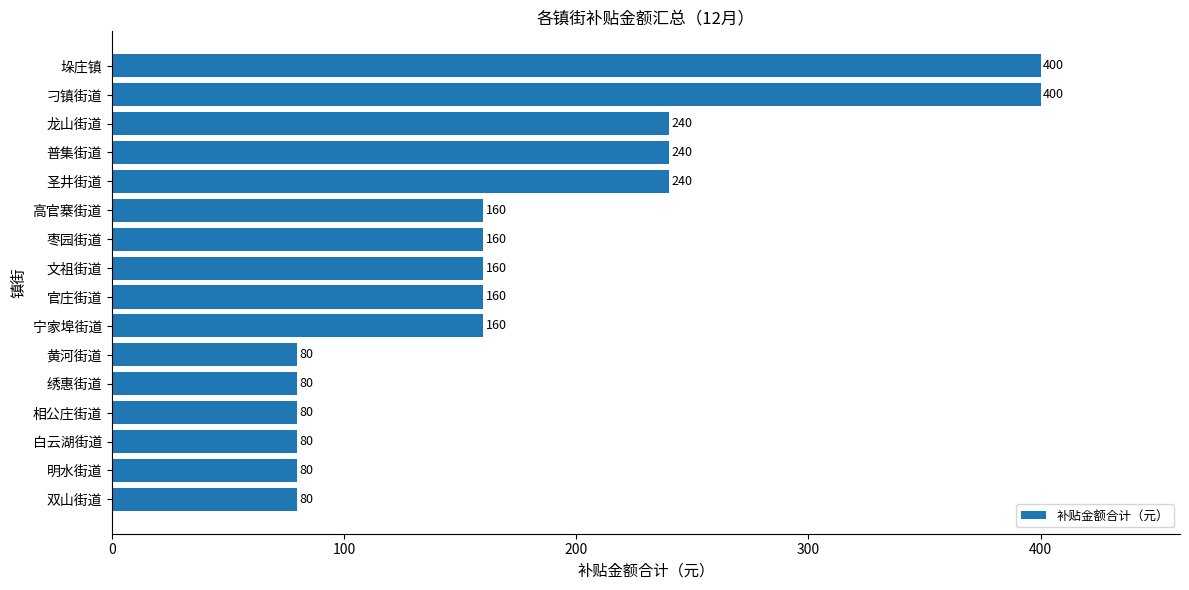

Reading top to bottom, what are all the values shown in this chart?

垛庄镇=400	刁镇街道=400	龙山街道=240	普集街道=240	圣井街道=240	高官寨街道=160	枣园街道=160	文祖街道=160	官庄街道=160	宁家埠街道=160	黄河街道=80	绣惠街道=80	相公庄街道=80	白云湖街道=80	明水街道=80	双山街道=80